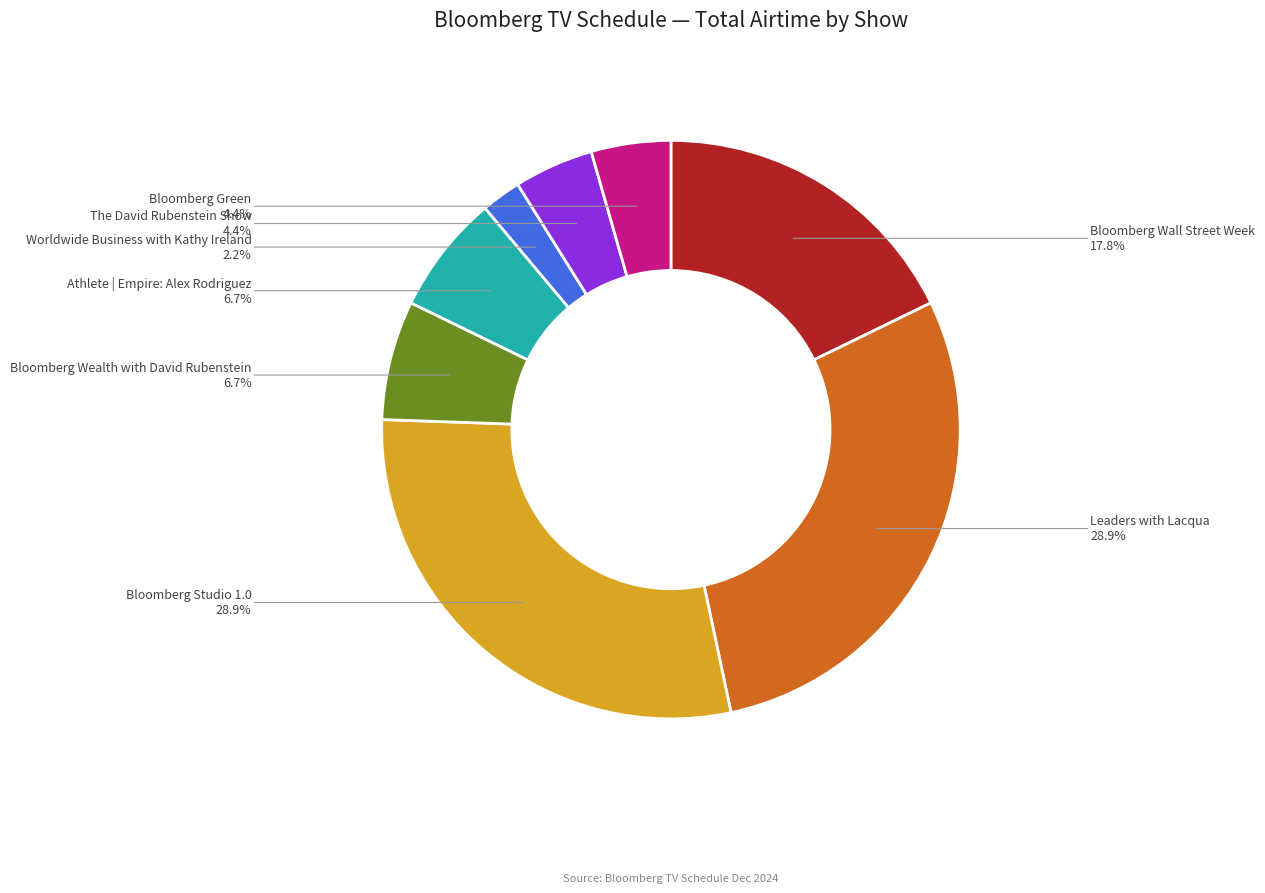

Does any single category account for the majority?

No